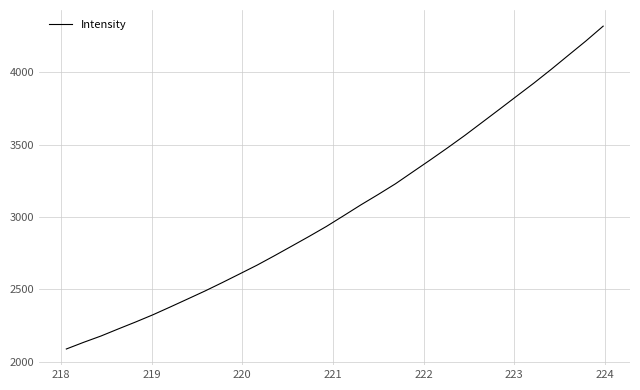

What is the greatest value displayed?

4319.3